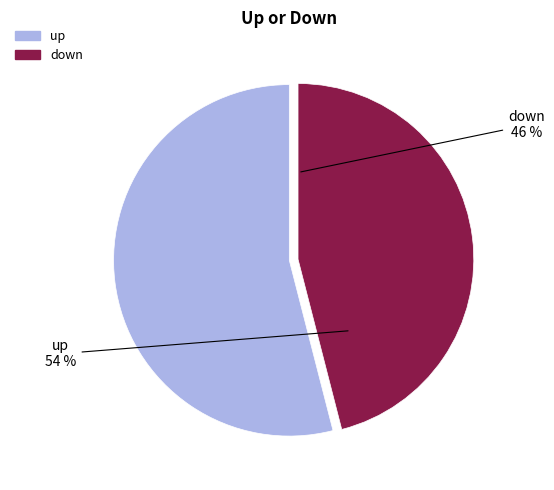

How many segments does this pie chart have?

2